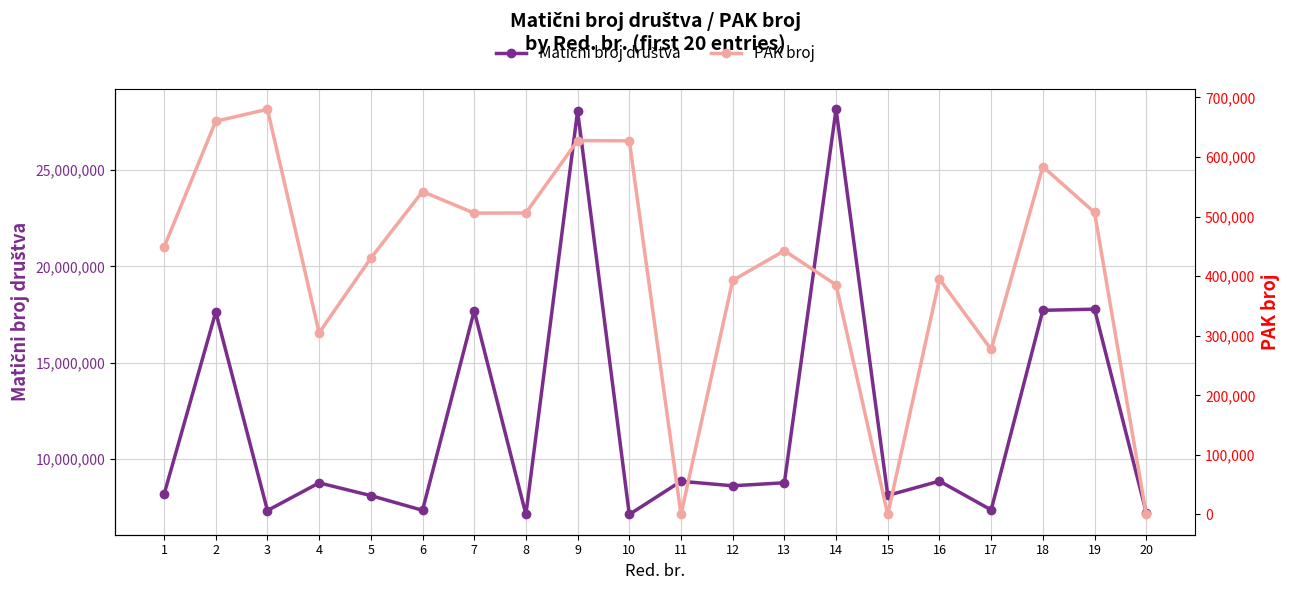

What is the difference between the second highest and minimum values in the PAK broj series?

660108